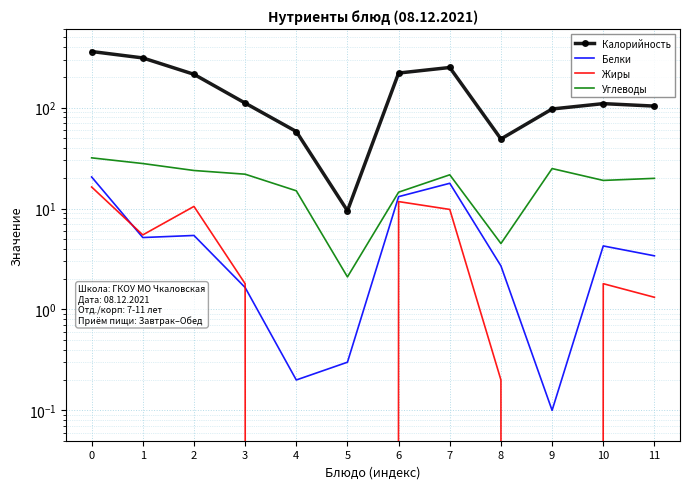

What is the value of the Углеводы point at the 9th from the left?

4.5